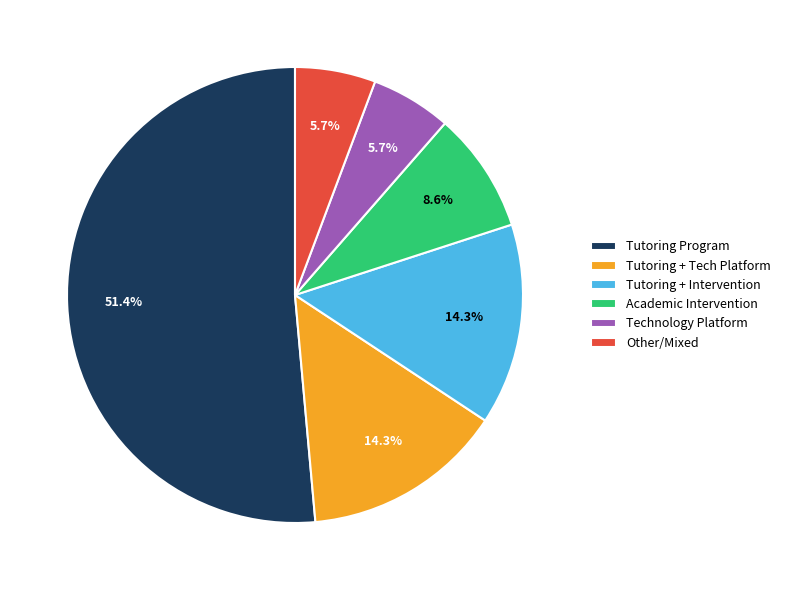

What is the largest slice in the pie chart?

Tutoring Program